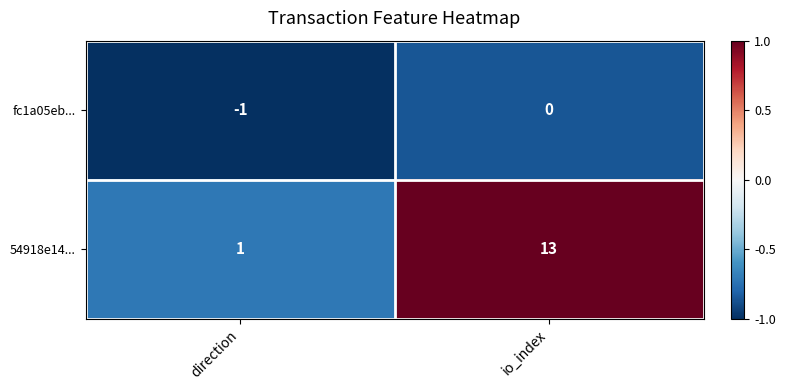

List the series in order of their peak value, highest first.

54918e14..., fc1a05eb...